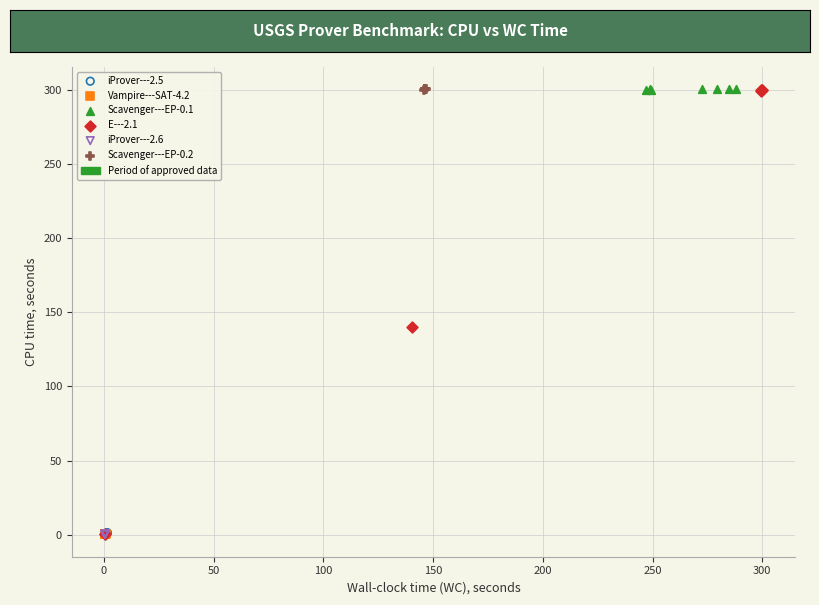

Which series has the widest spread of Y values?

E---2.1